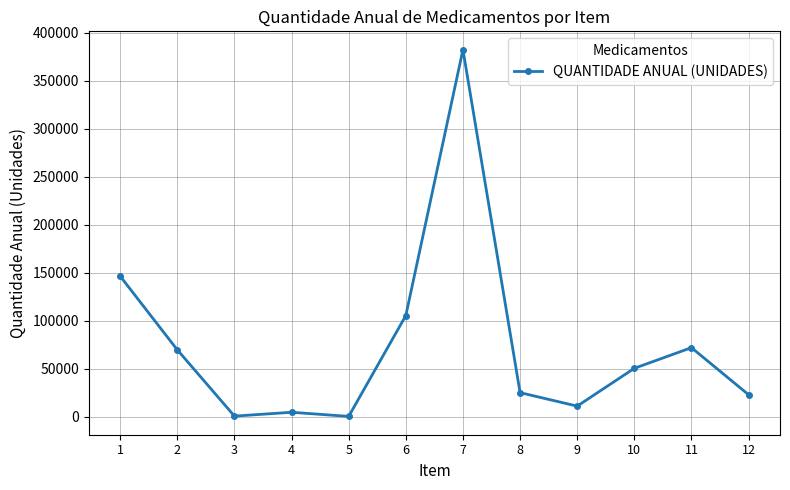

Which has a higher value, 11 or 7?

7